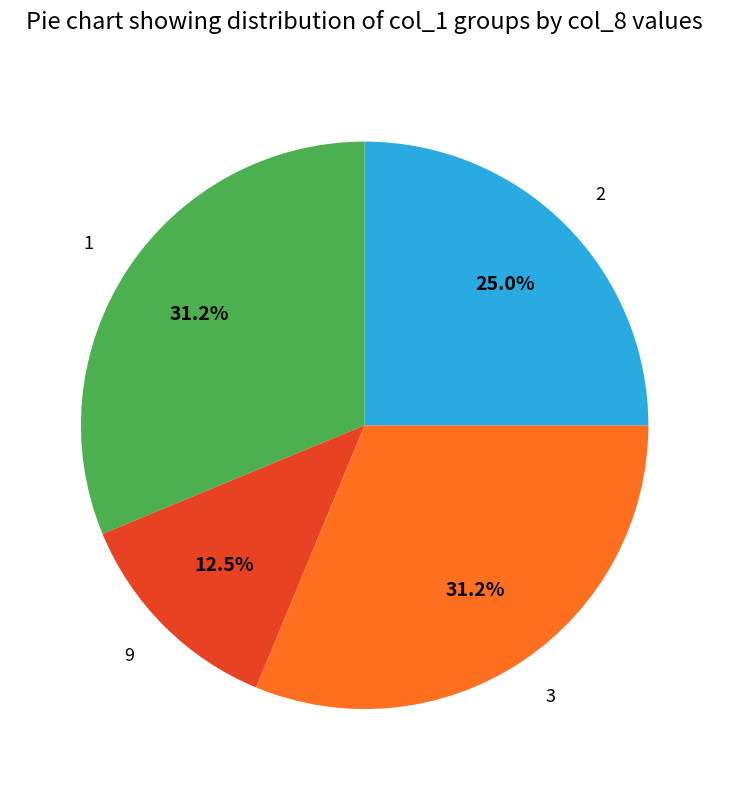

Count the number of slices in the pie.

4